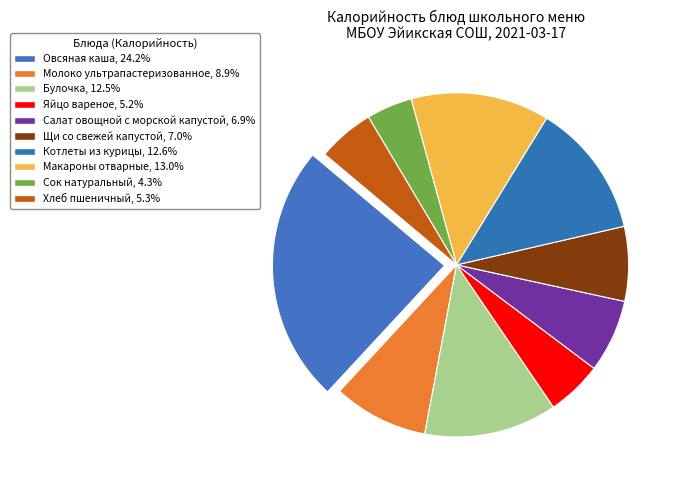

How many segments does this pie chart have?

10